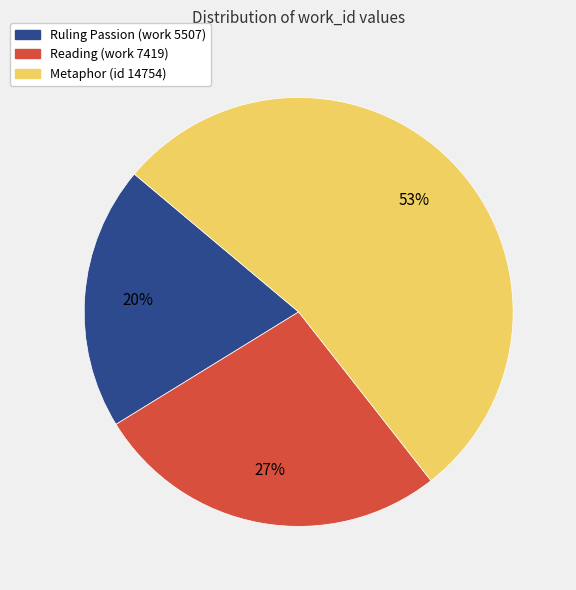

What percentage is the Metaphor (id 14754) slice, to the nearest percent?

53%